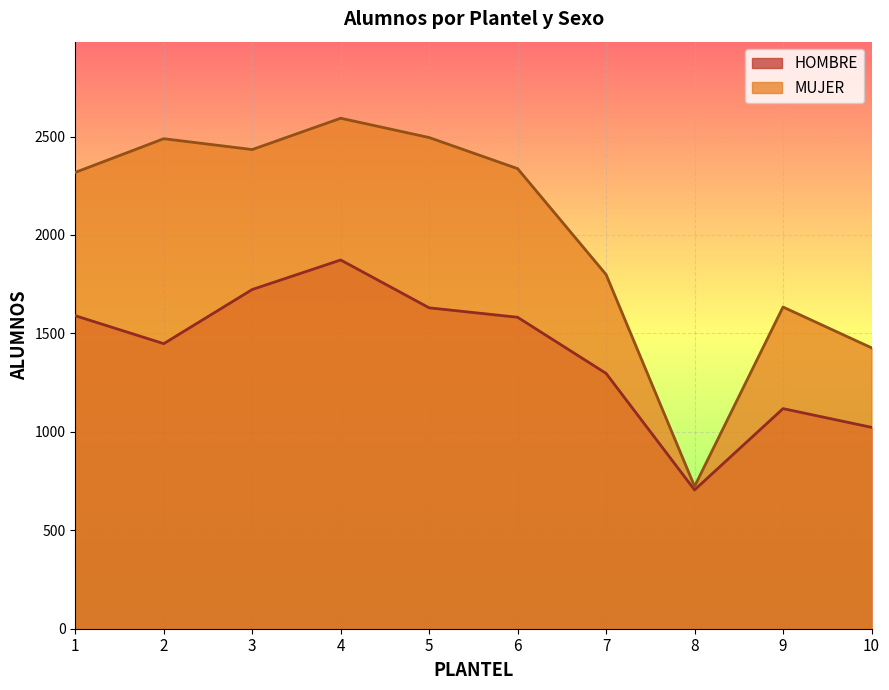

At which label does MUJER reach its peak?

4